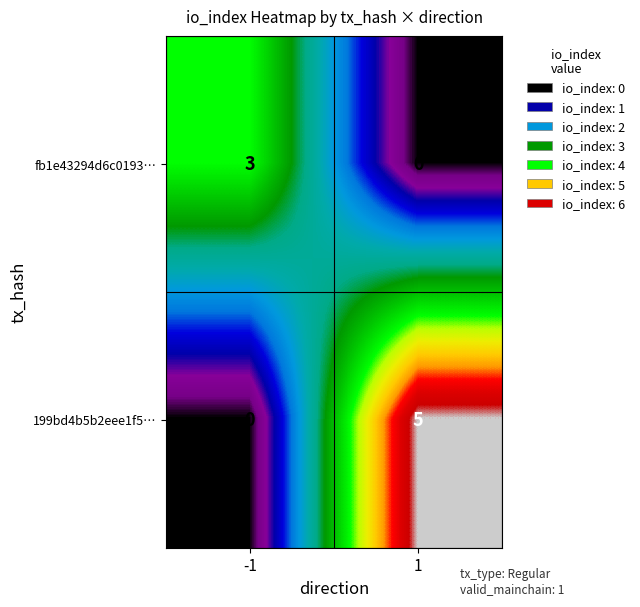

What is the difference between the fb1e43294d6c0193… values at 1 and -1?

3